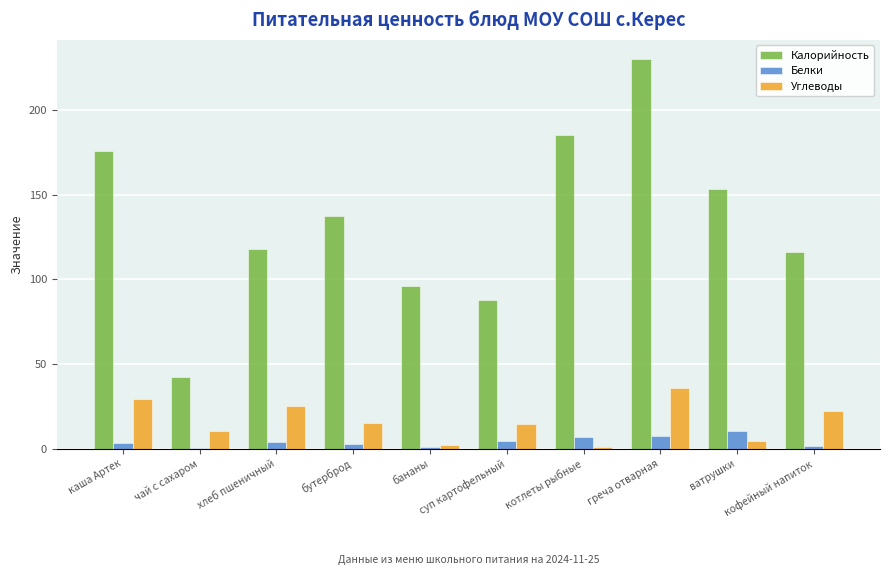

Read the Калорийность value at ватрушки.

153.6